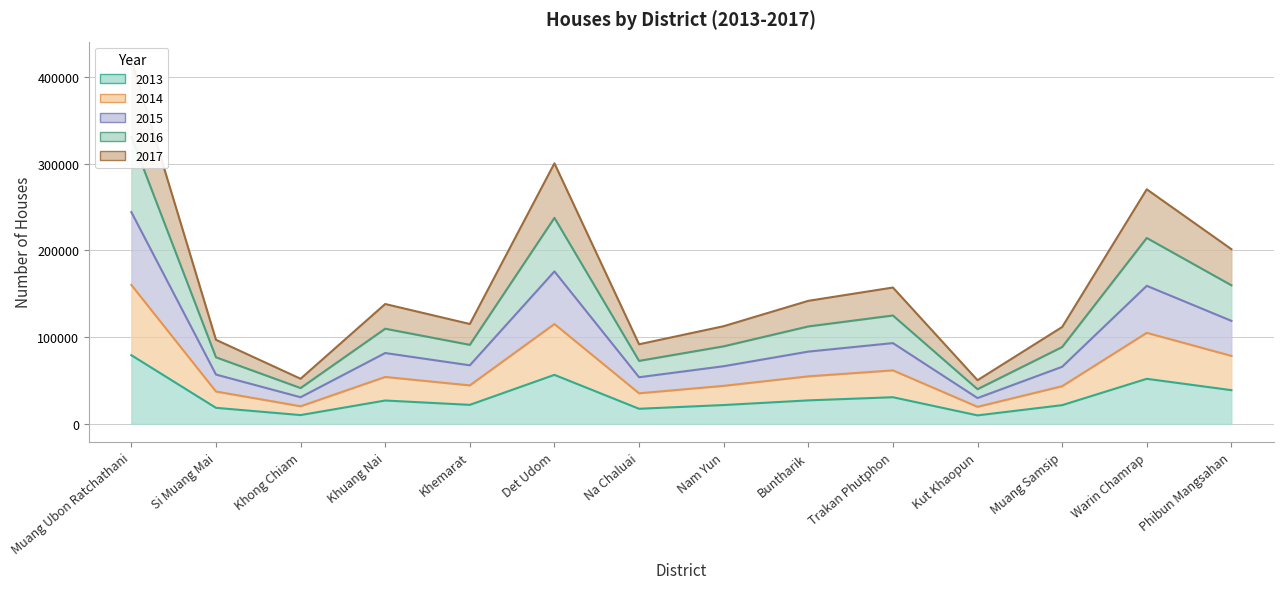

Is it true that 2014 equals 35483 at Det Udom?

False